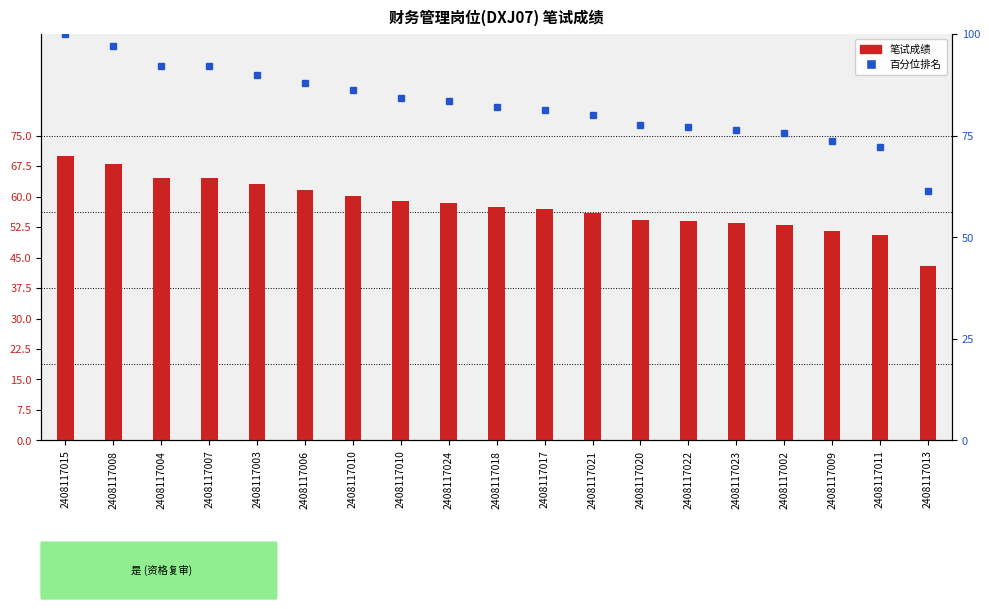

Reading right to left, transcribe all the data shown in this chart.

43.0	50.5	51.5	53.0	53.5	54.0	54.2	56.0	57.0	57.5	58.5	59.0	60.2	61.5	63.0	64.5	64.5	68.0	70.0